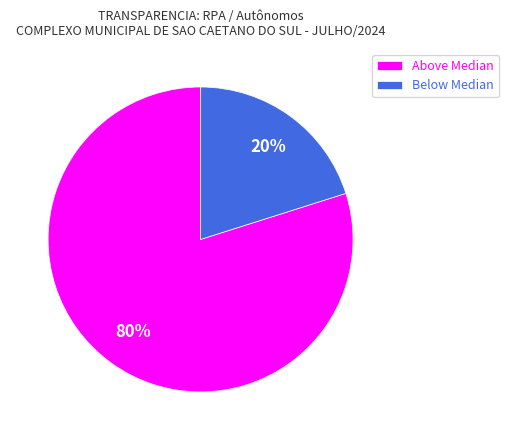

Is there any slice that represents more than half of the pie?

Yes